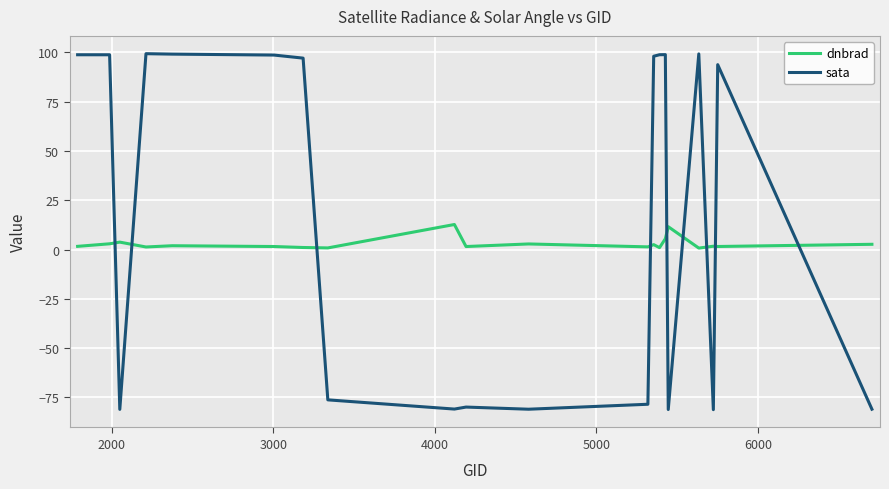

How many intersections are there between dnbrad and sata?

9